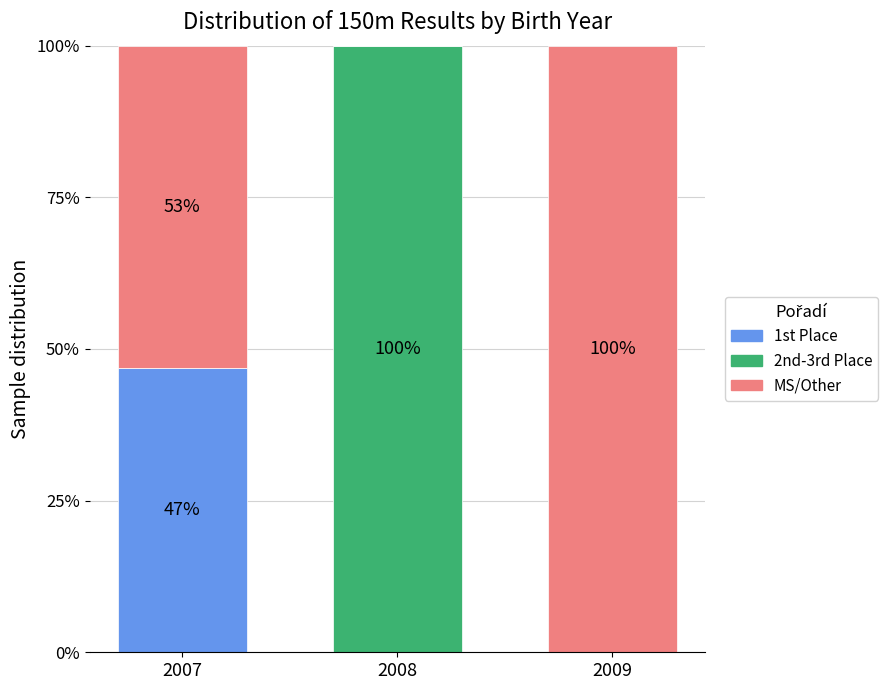

What are all the series names shown in the legend?

1st Place, 2nd-3rd Place, MS/Other